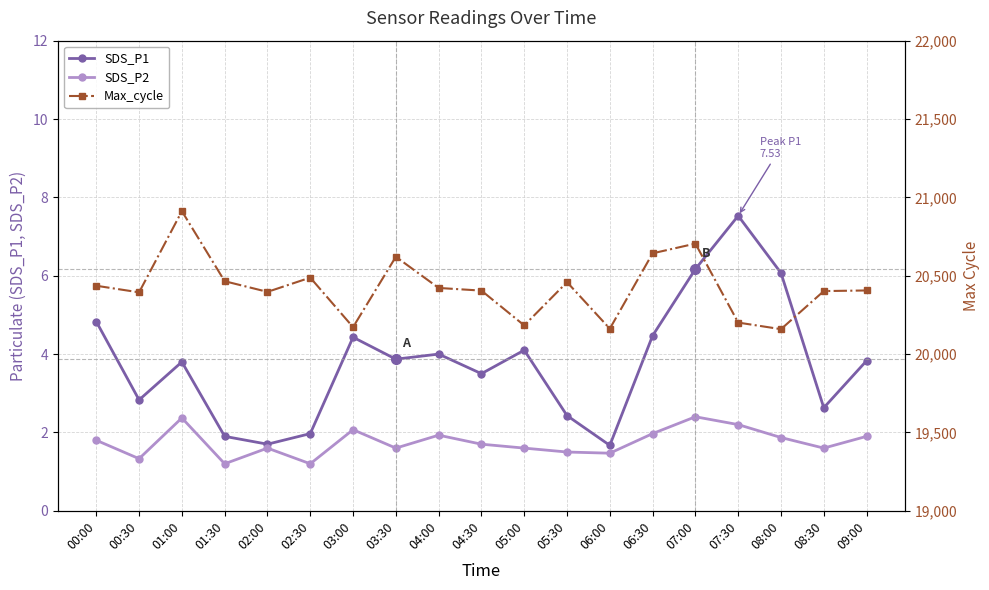

List the series in order of their peak value, highest first.

Max_cycle, SDS_P1, SDS_P2